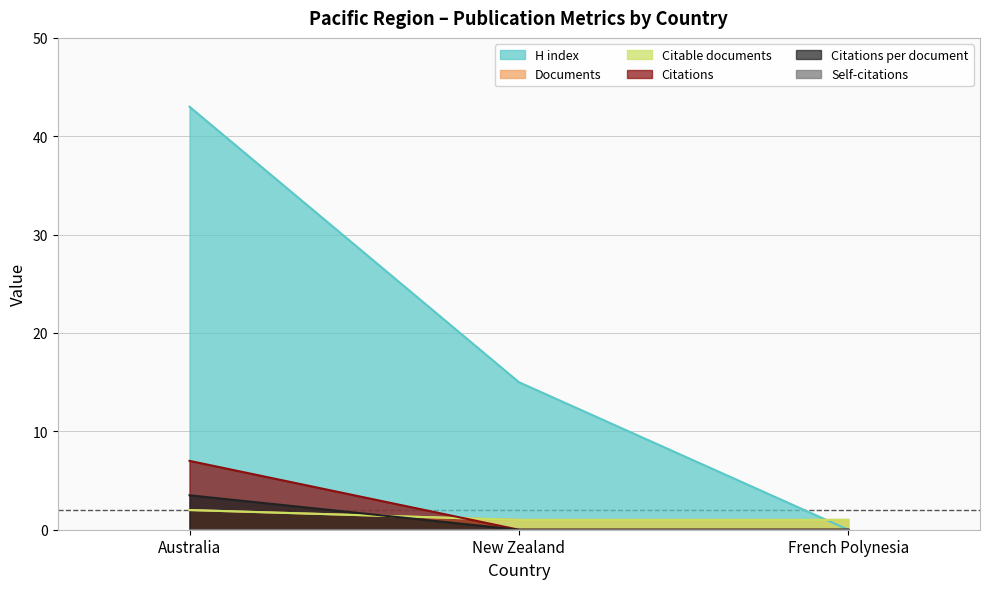

What is the sum of all Citations values?

7.0